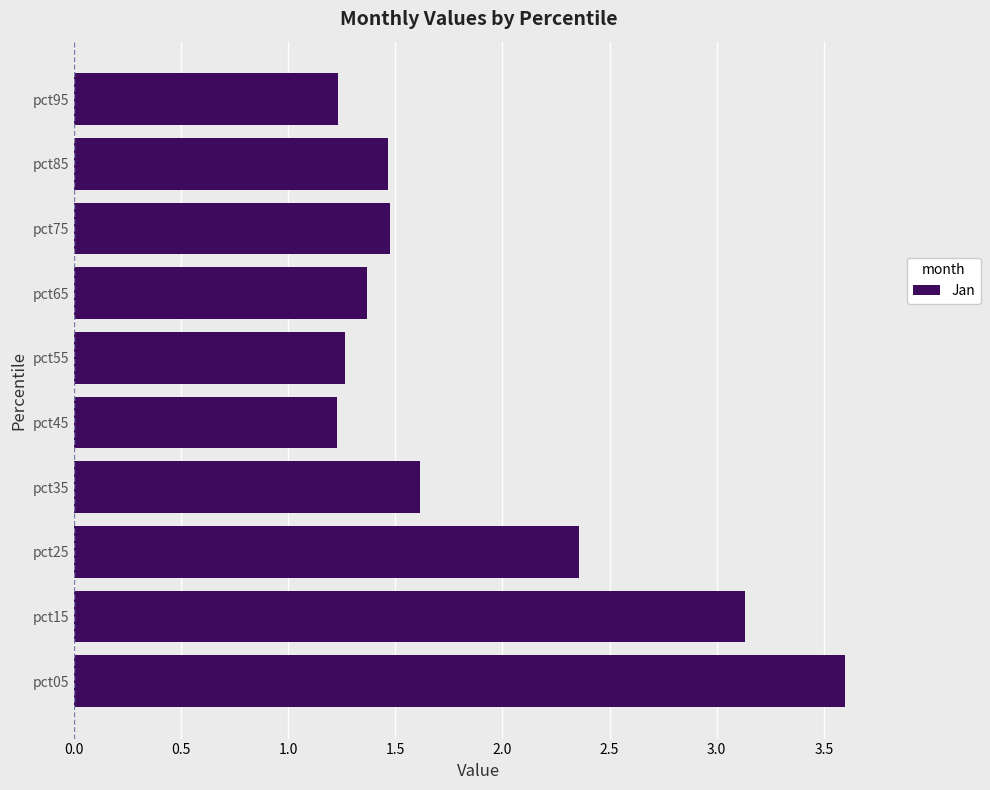

The chart shows a value of 1.5 at pct75. True or false?

True